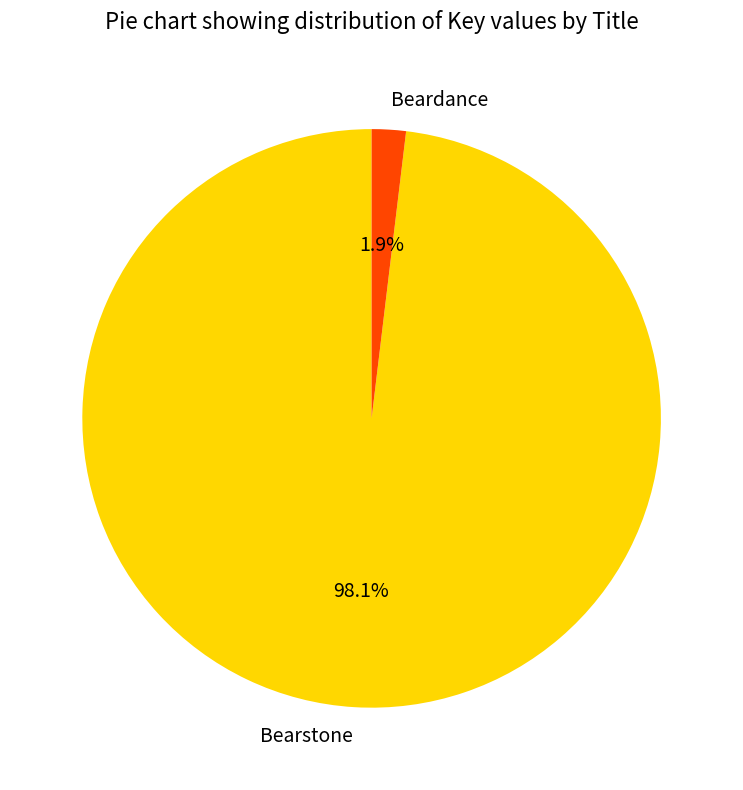

Which category has the biggest portion of the pie?

Bearstone